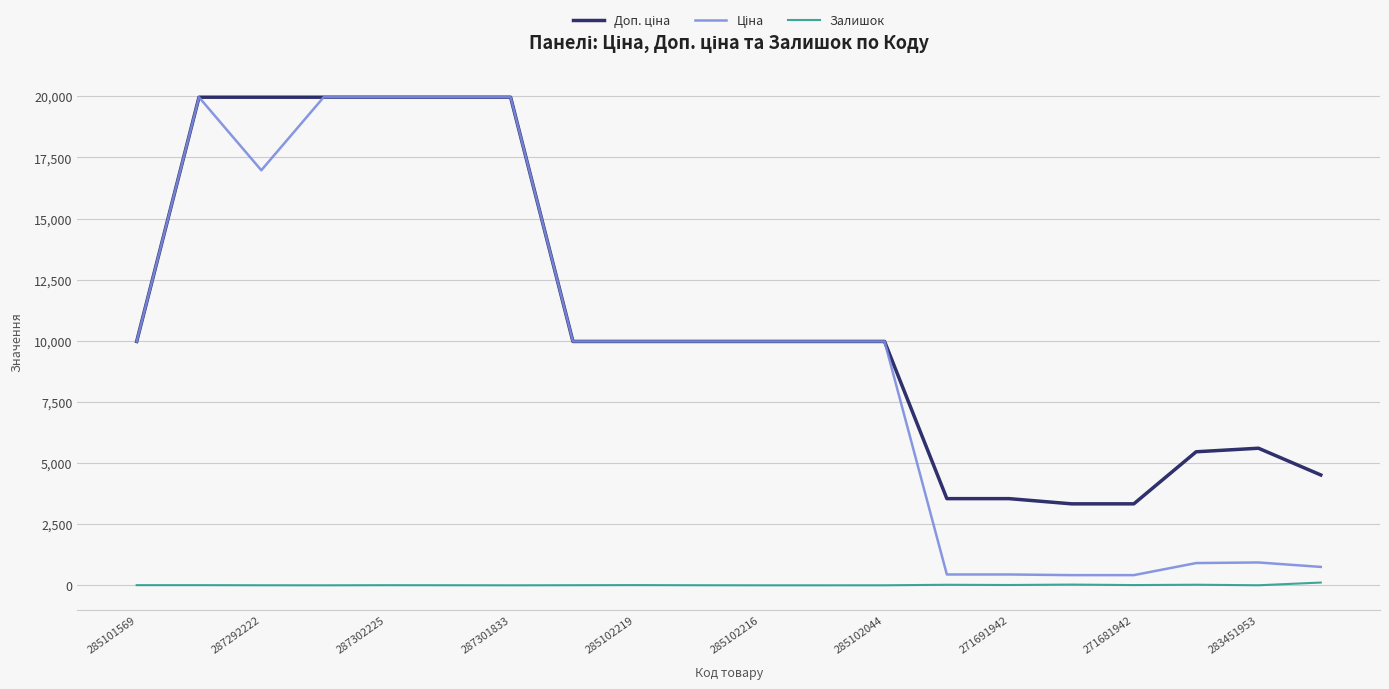

What is the maximum value shown in the chart?

19964.2